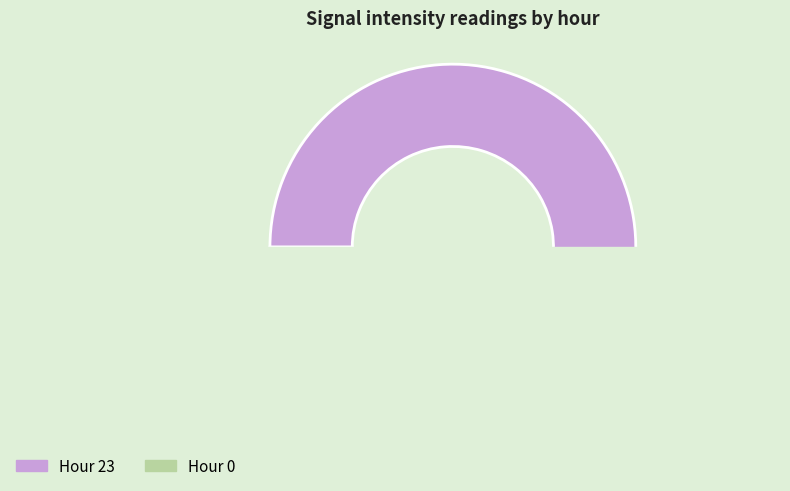

Do Hour 0 and Hour 23 together represent more than half of the pie?

Yes